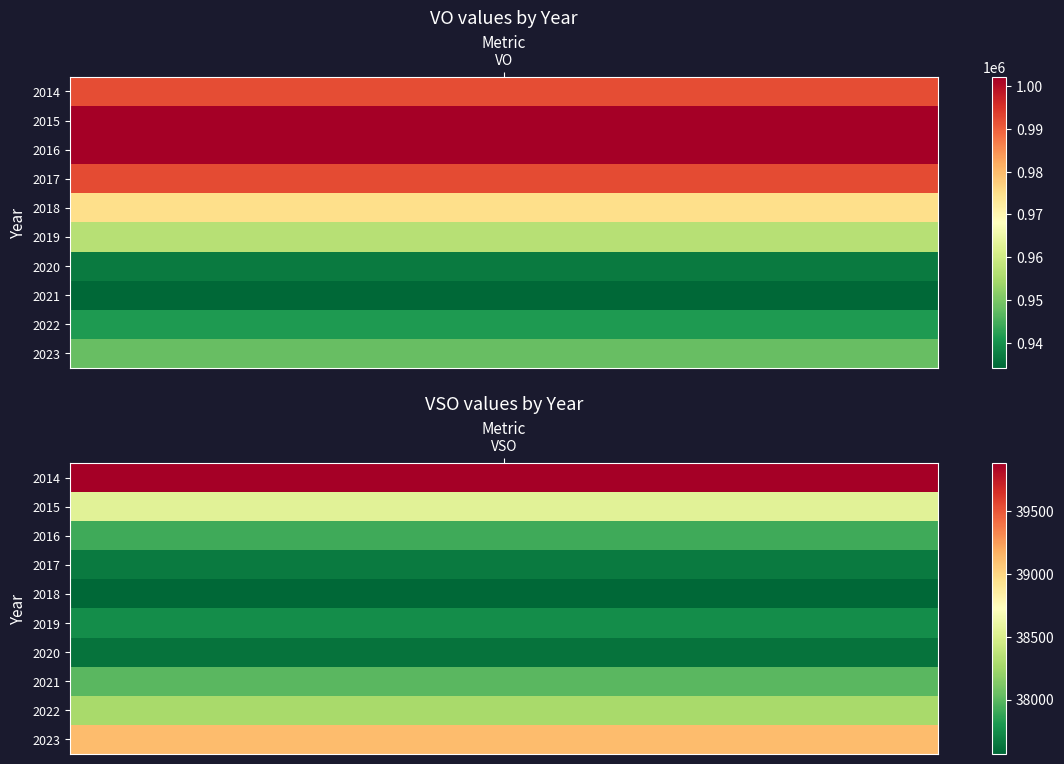

The 2020 series shows 1224039 at 0. True or false?

False